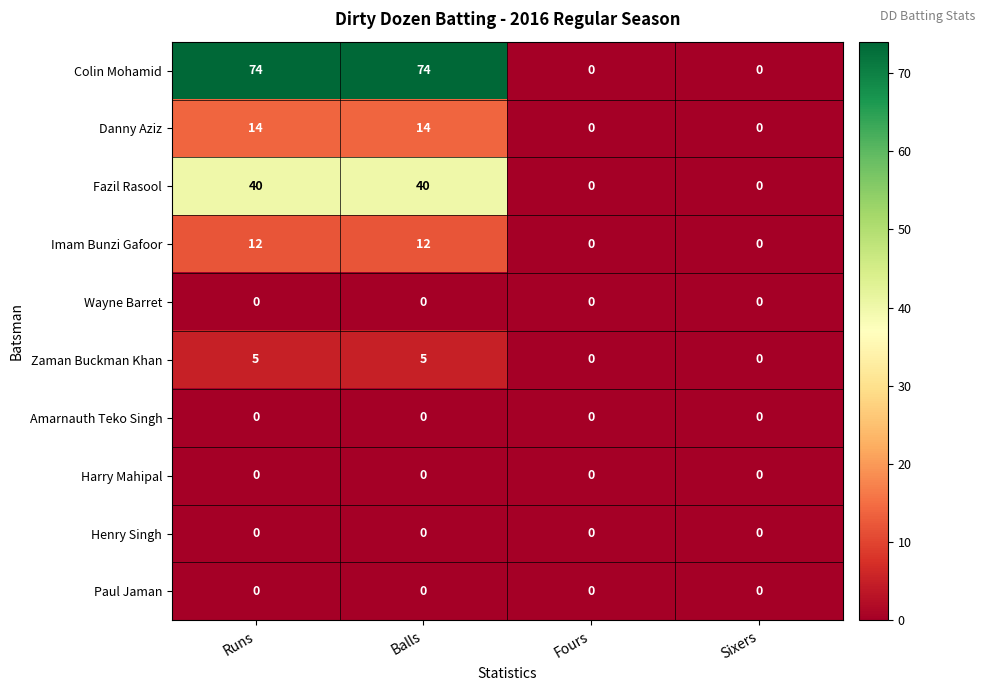

At how many categories does at least one series exceed 59?

2